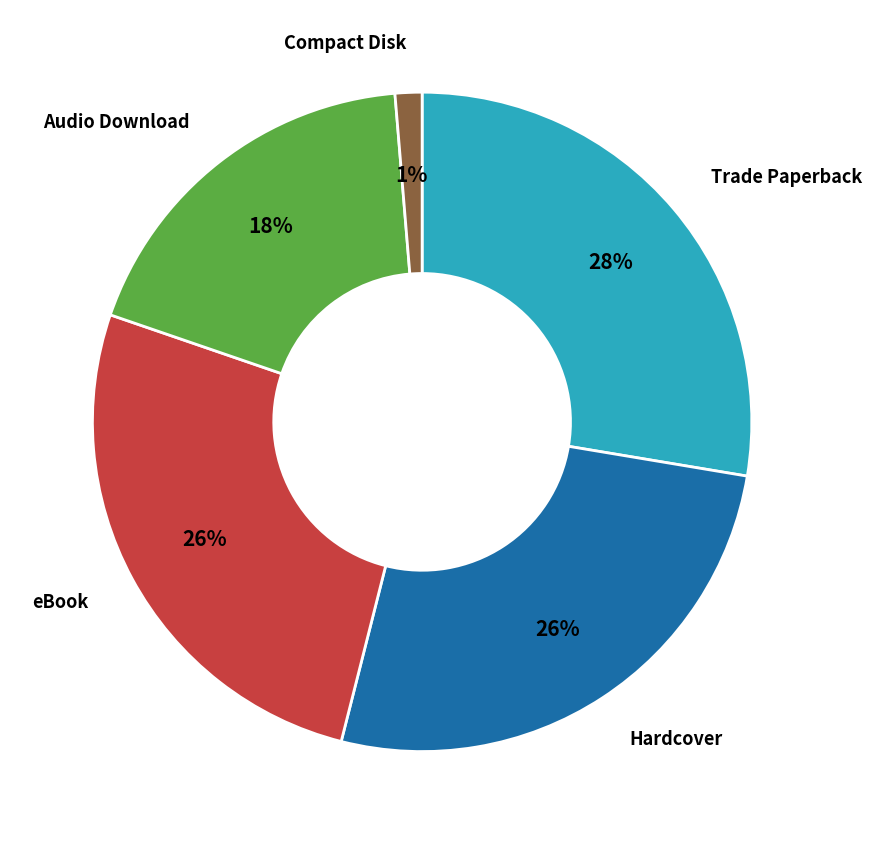

Is there any slice that represents more than half of the pie?

No